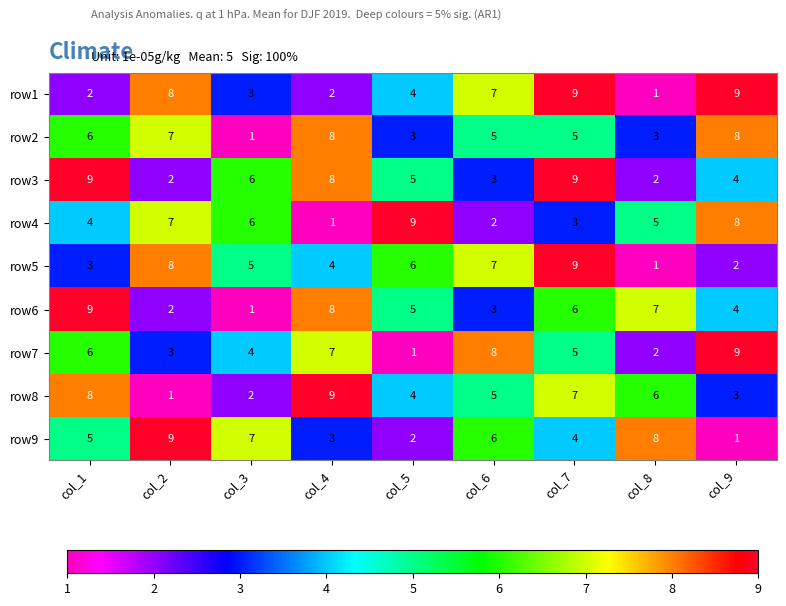

True or false: row1 has a value of 13 at col_6.

False